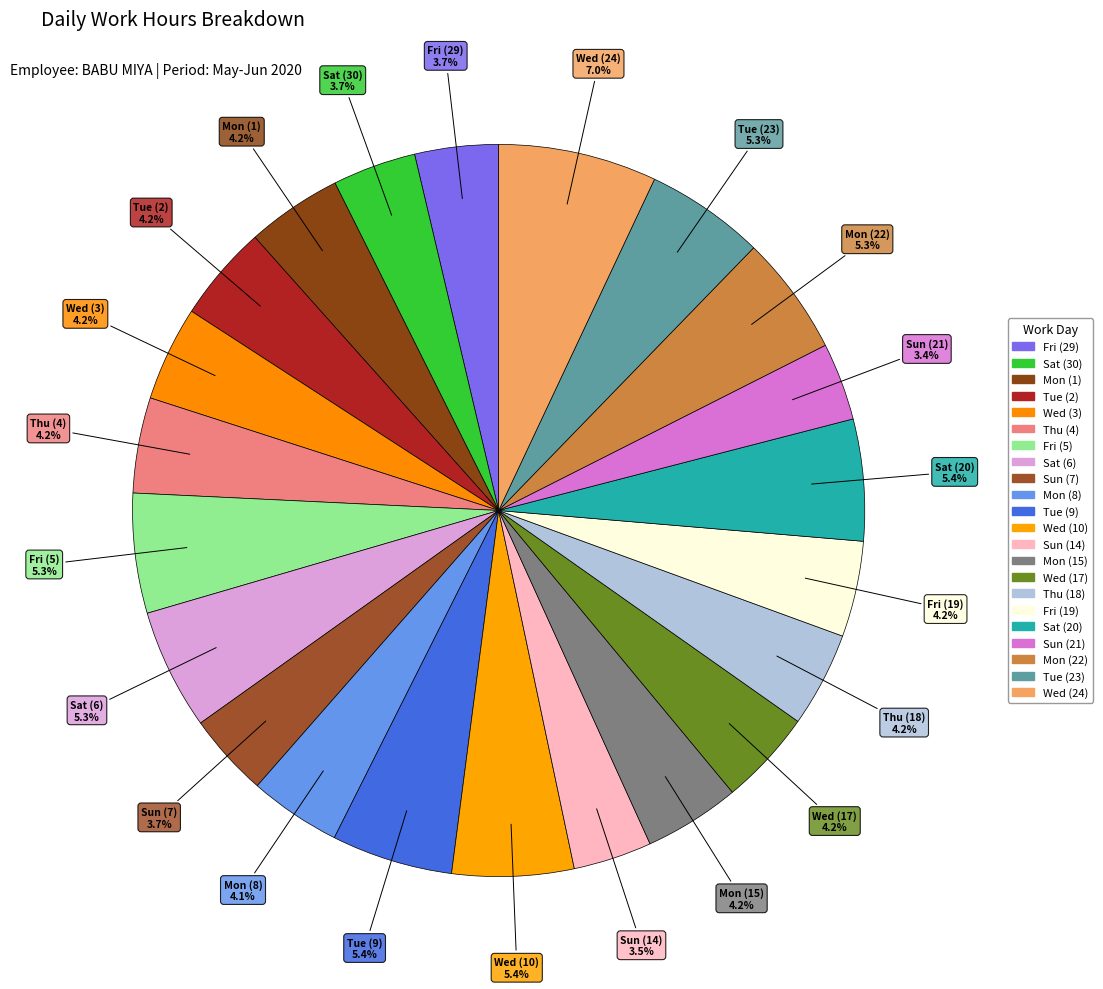

Count the number of slices in the pie.

22